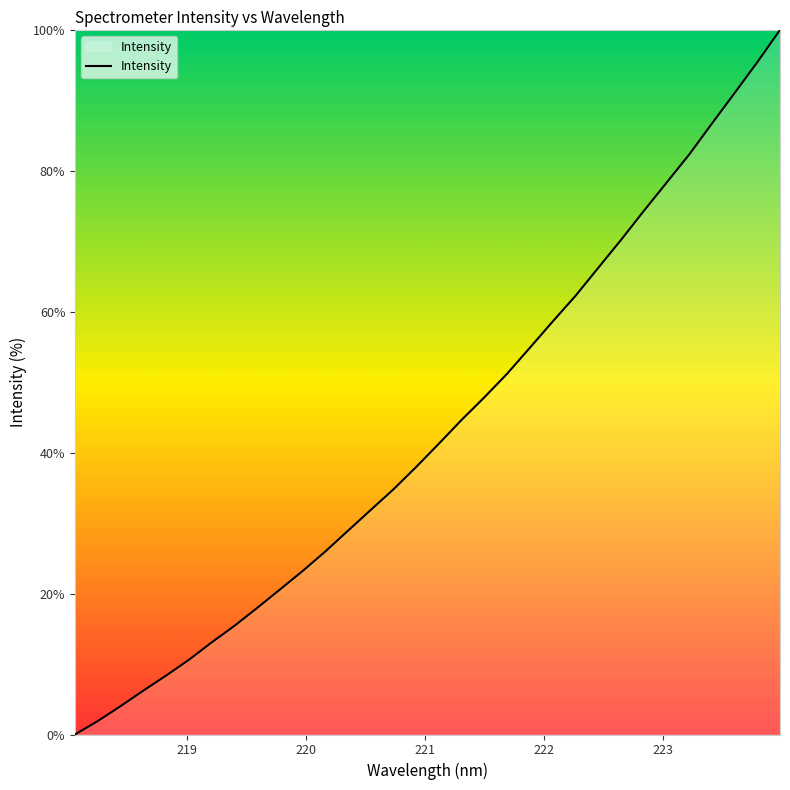

What is the maximum value shown in the chart?

100.0